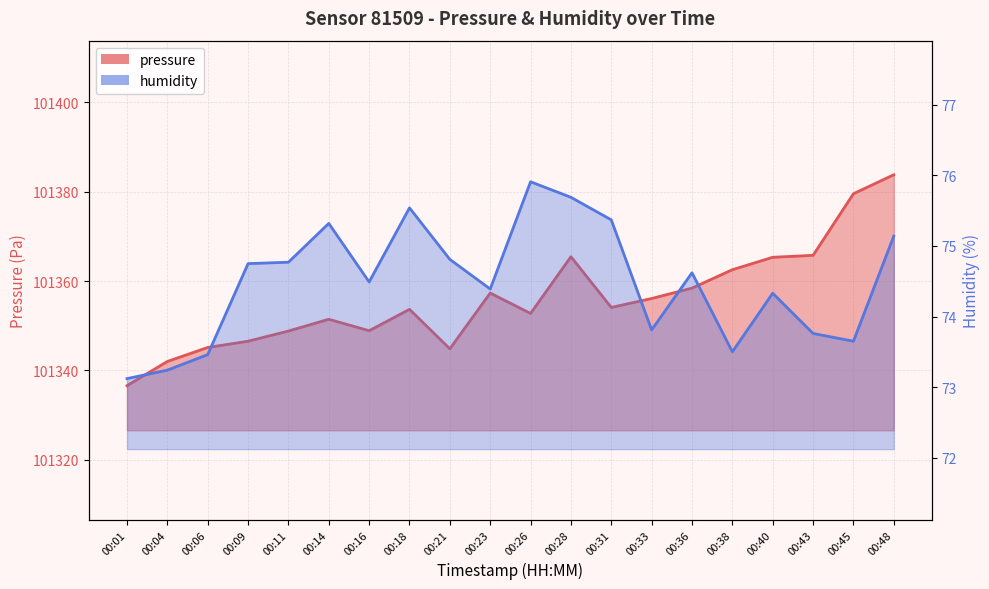

Which label corresponds to the smallest value in the chart?

00:01